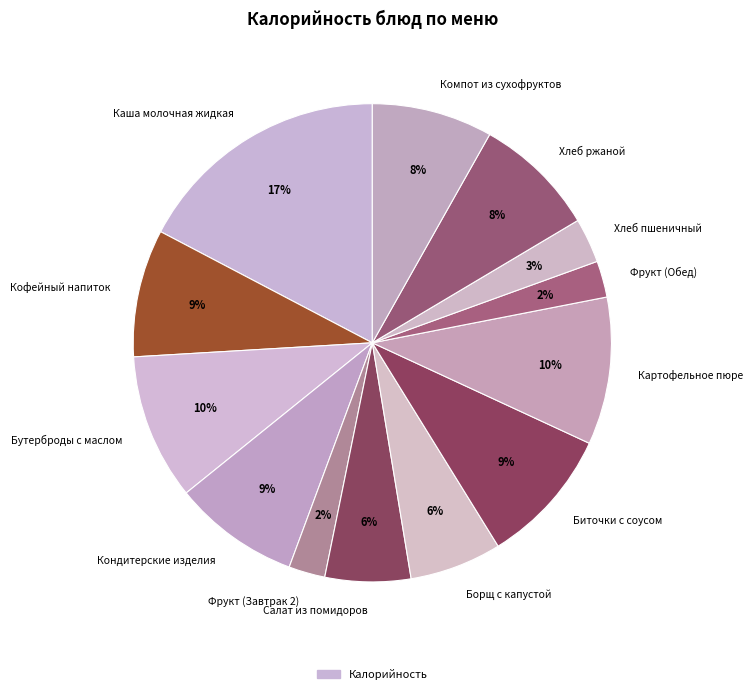

To the nearest percent, what is the average slice percentage?

8%